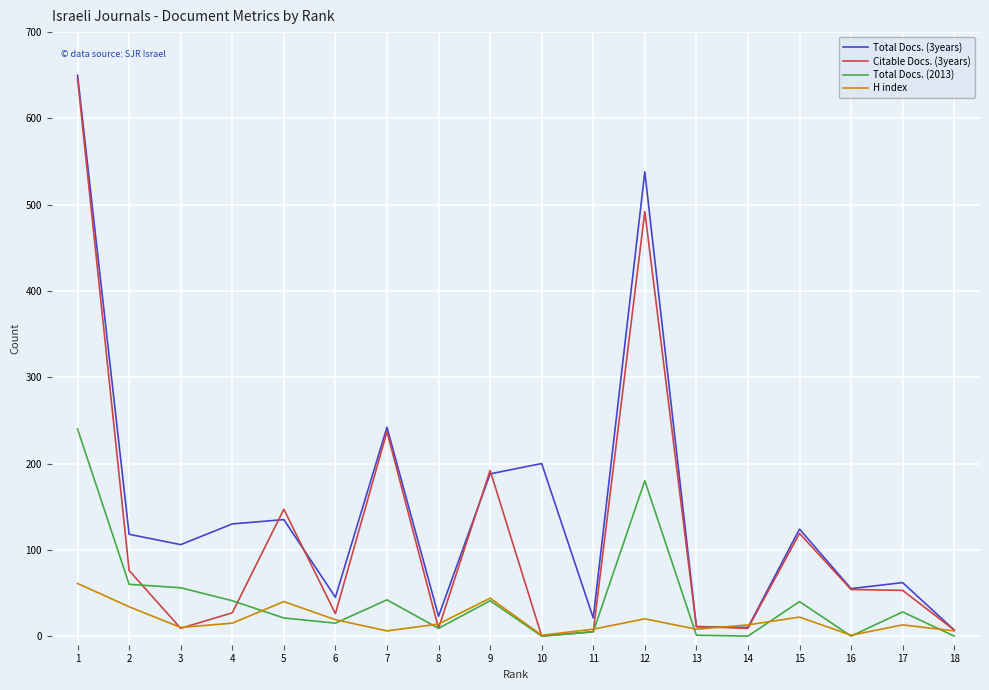

What is the maximum value shown in the chart?

650